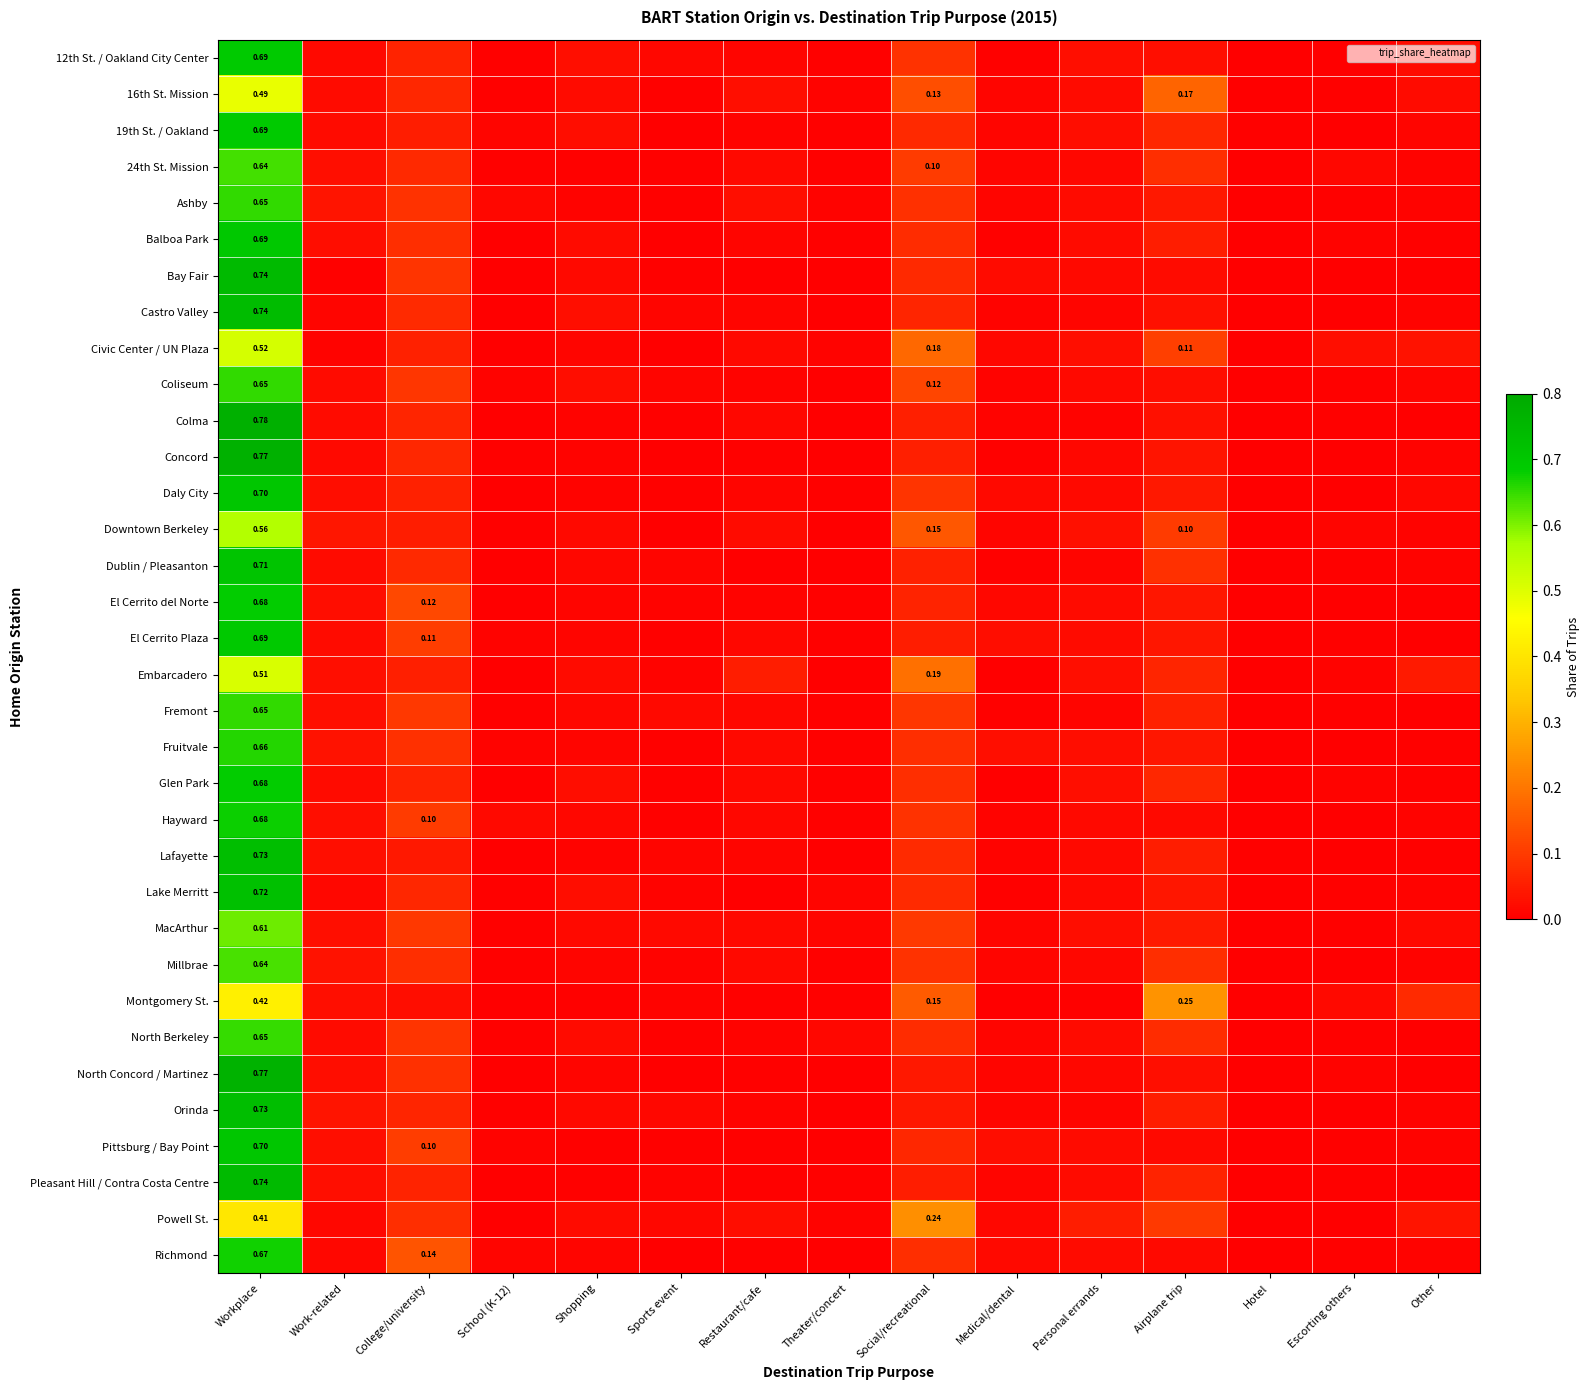

List the labels in order of Millbrae value, largest first.

Workplace, Social/recreational, College/university, Airplane trip, Work-related, Restaurant/cafe, Personal errands, Shopping, Medical/dental, Sports event, Other, School (K-12), Theater/concert, Escorting others, Hotel